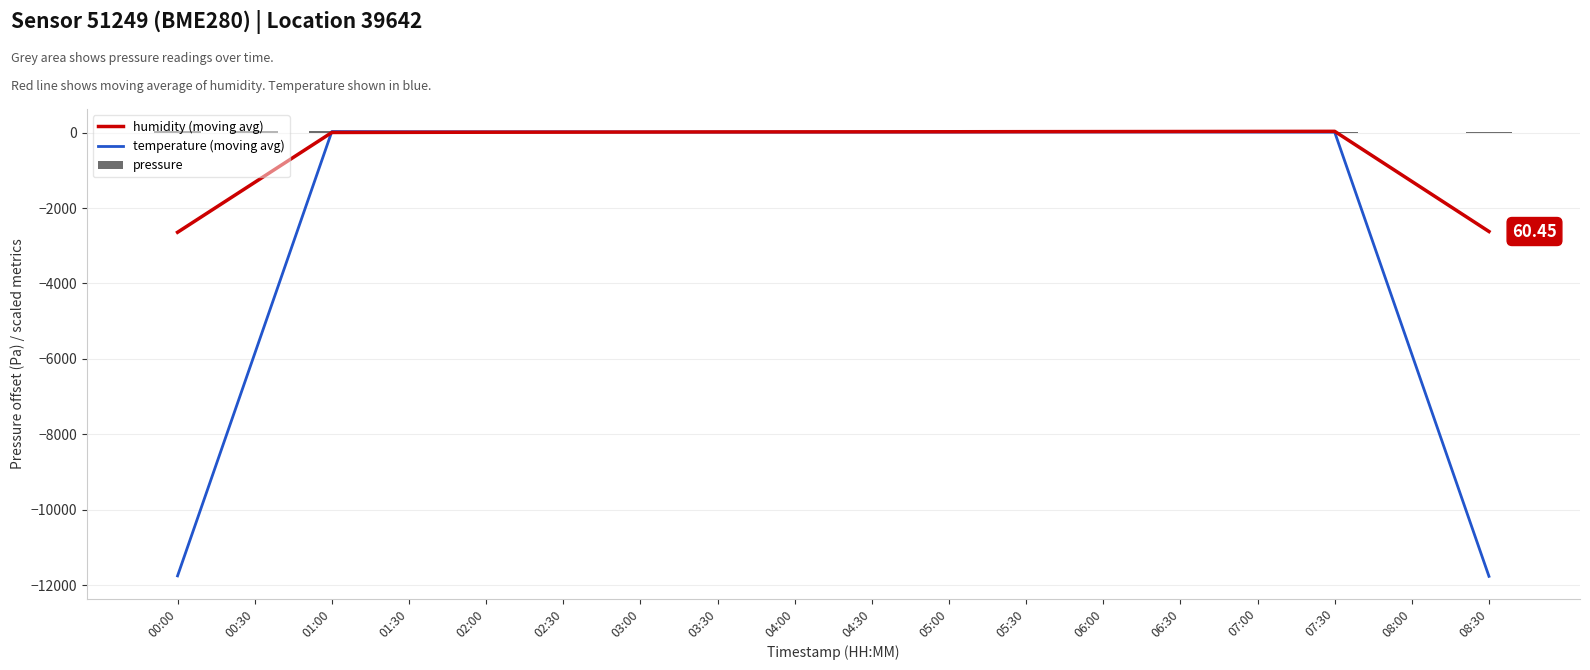

Which series has the largest range (max minus min)?

temperature (moving avg)